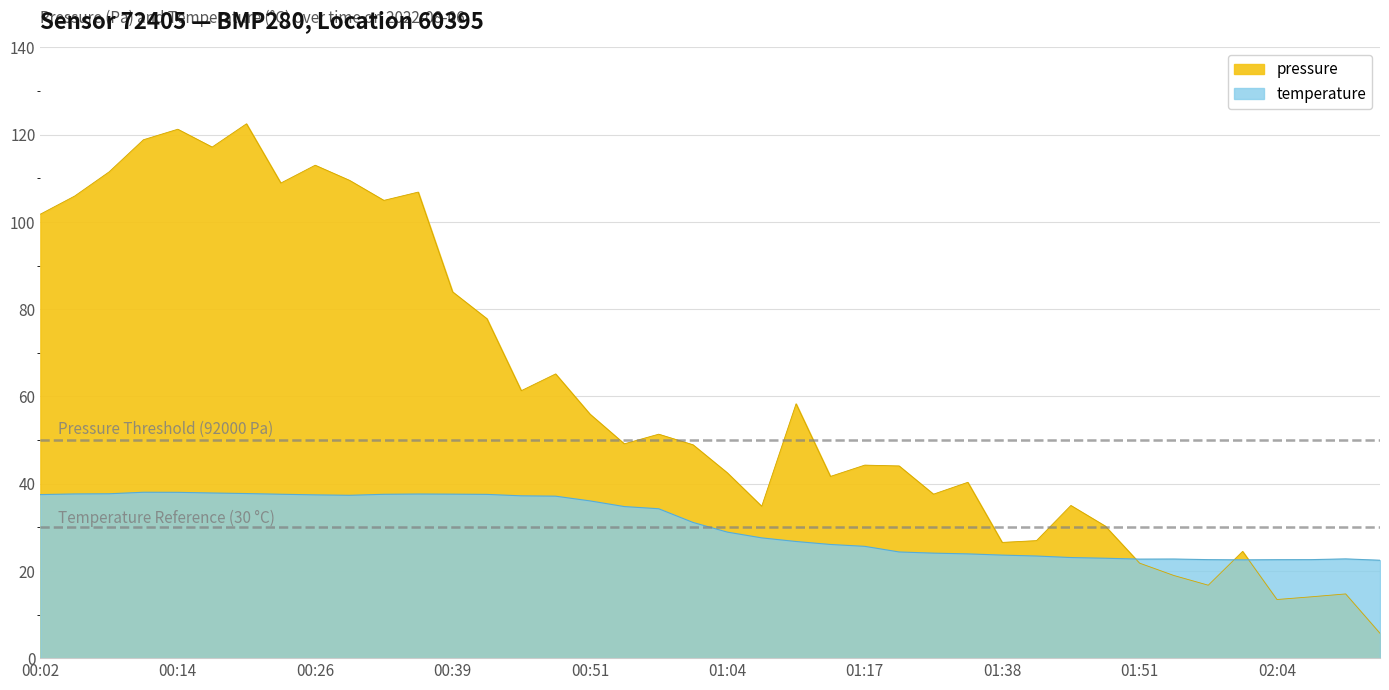

Does the chart display data point markers on the line(s)?

No